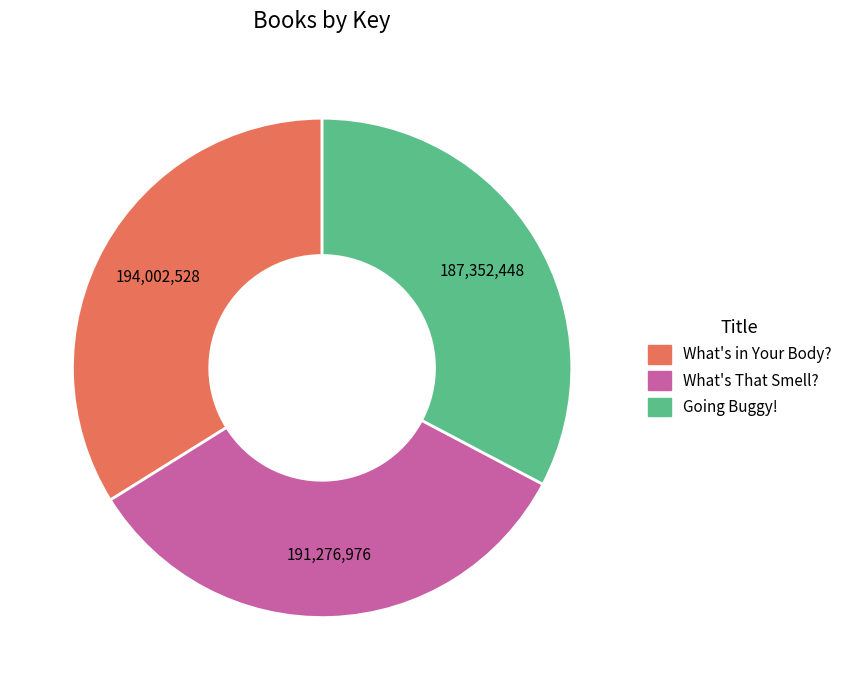

What is the smallest slice in the pie chart?

Going Buggy!